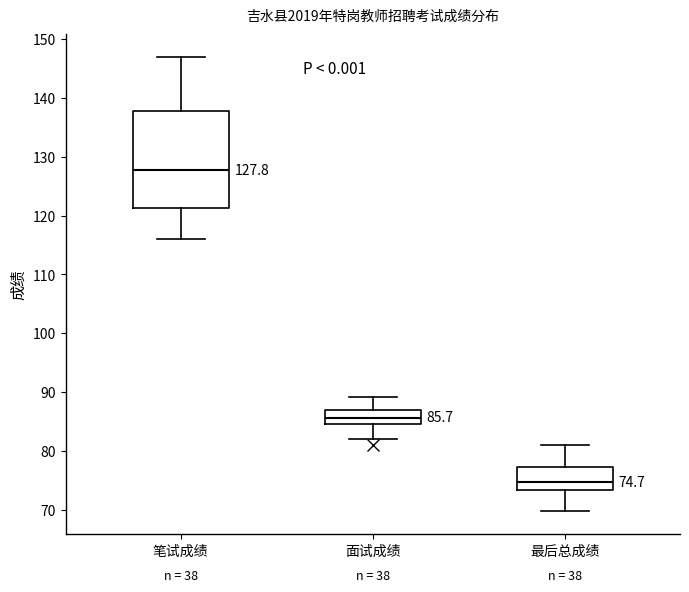

Which box's median line is the lowest?

最后总成绩